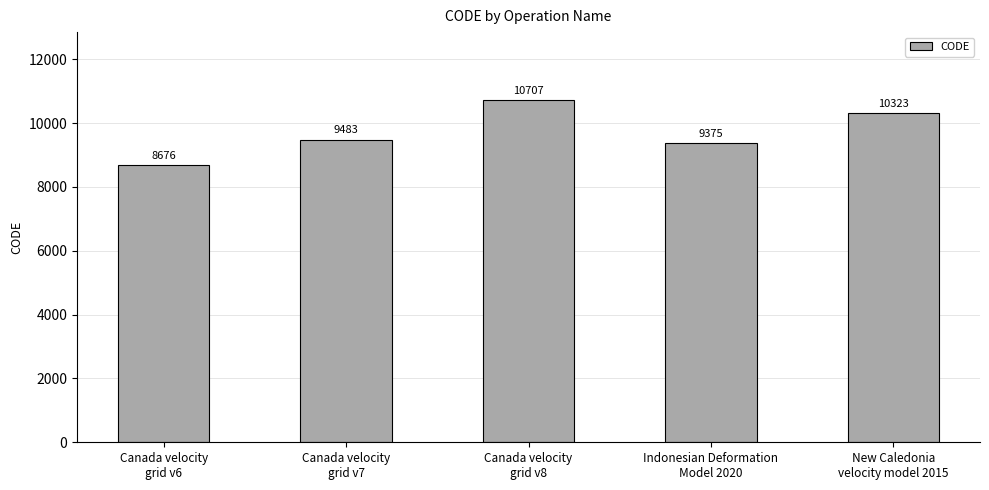

What is the label of the 3rd bar from the right?

Canada velocity
grid v8